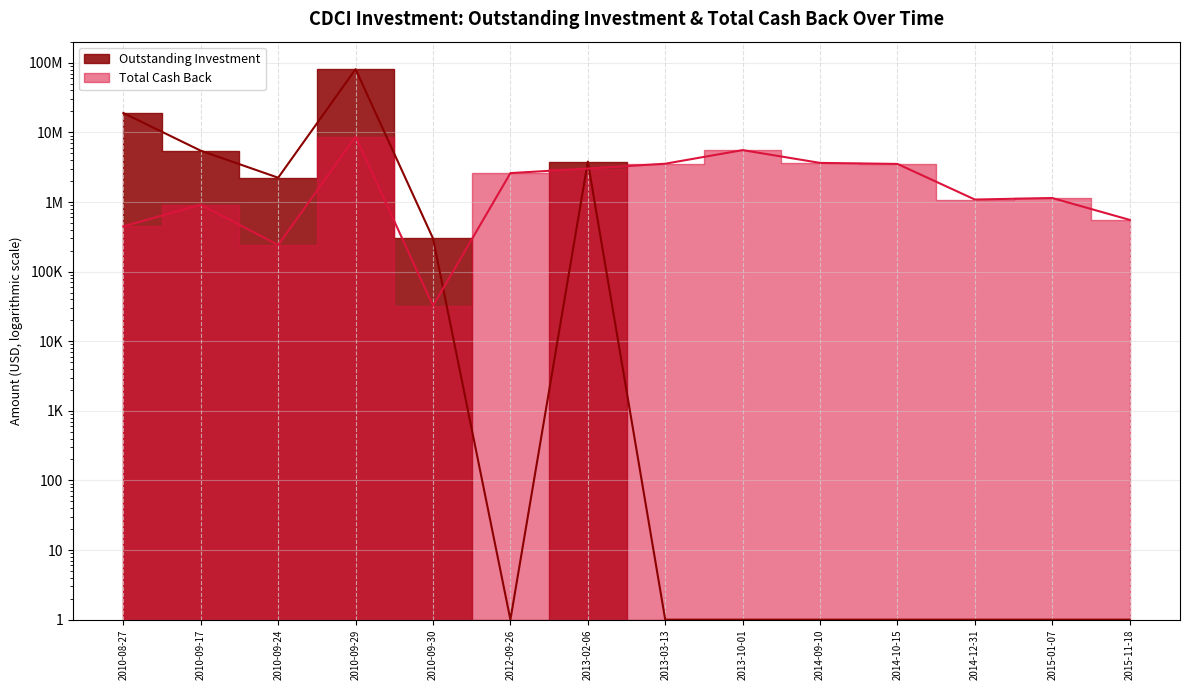

Between 2010-08-27 and 2014-12-31, which series saw the biggest shift?

Outstanding Investment